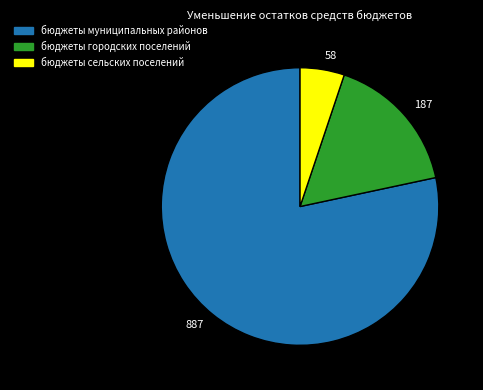

Combined, do 887 and 187 account for over 50%?

Yes